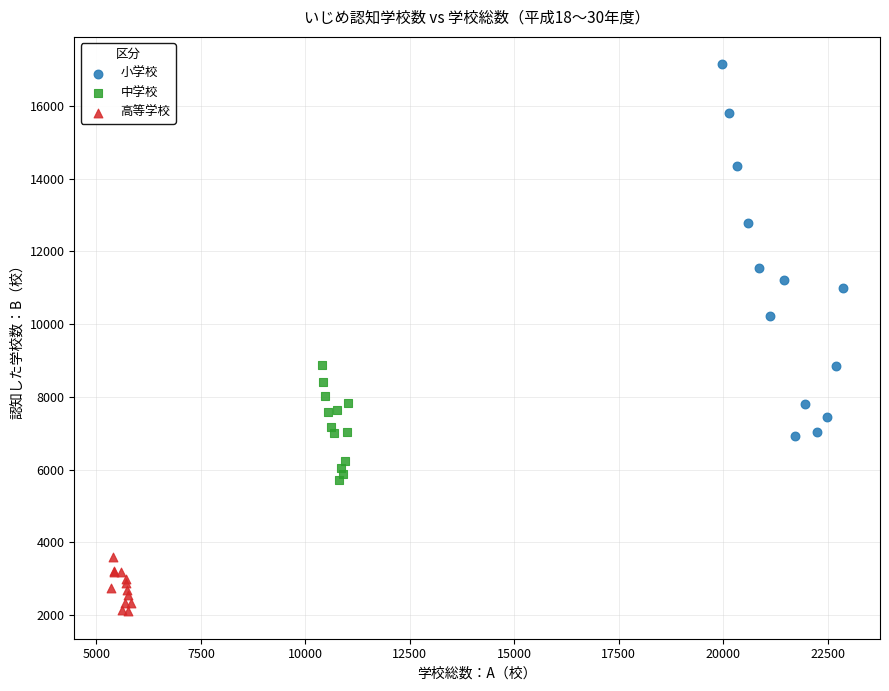

Which series has the largest Y range (max minus min)?

小学校